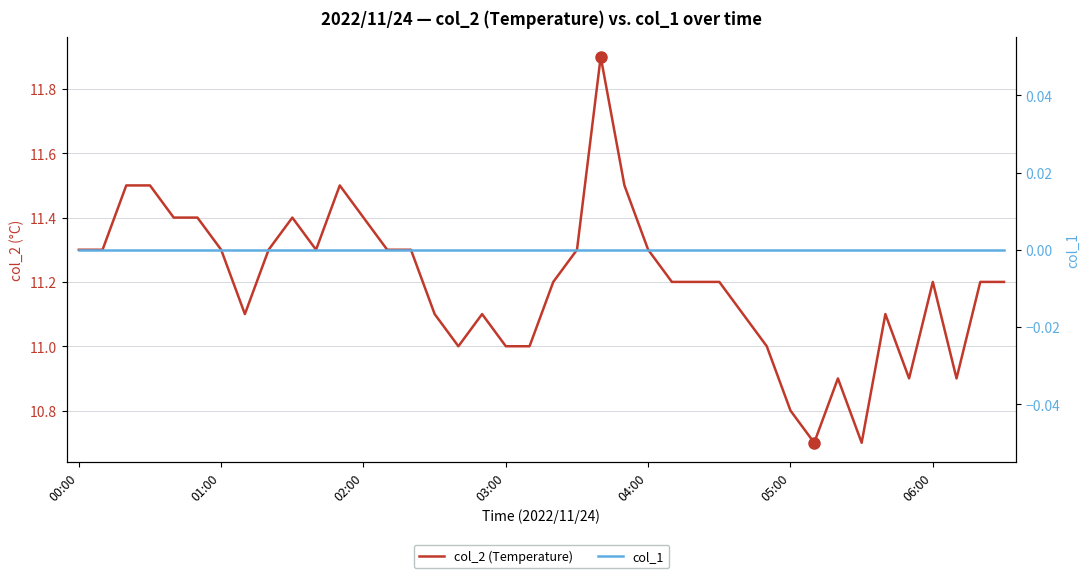

At how many categories does at least one series exceed 1?

40